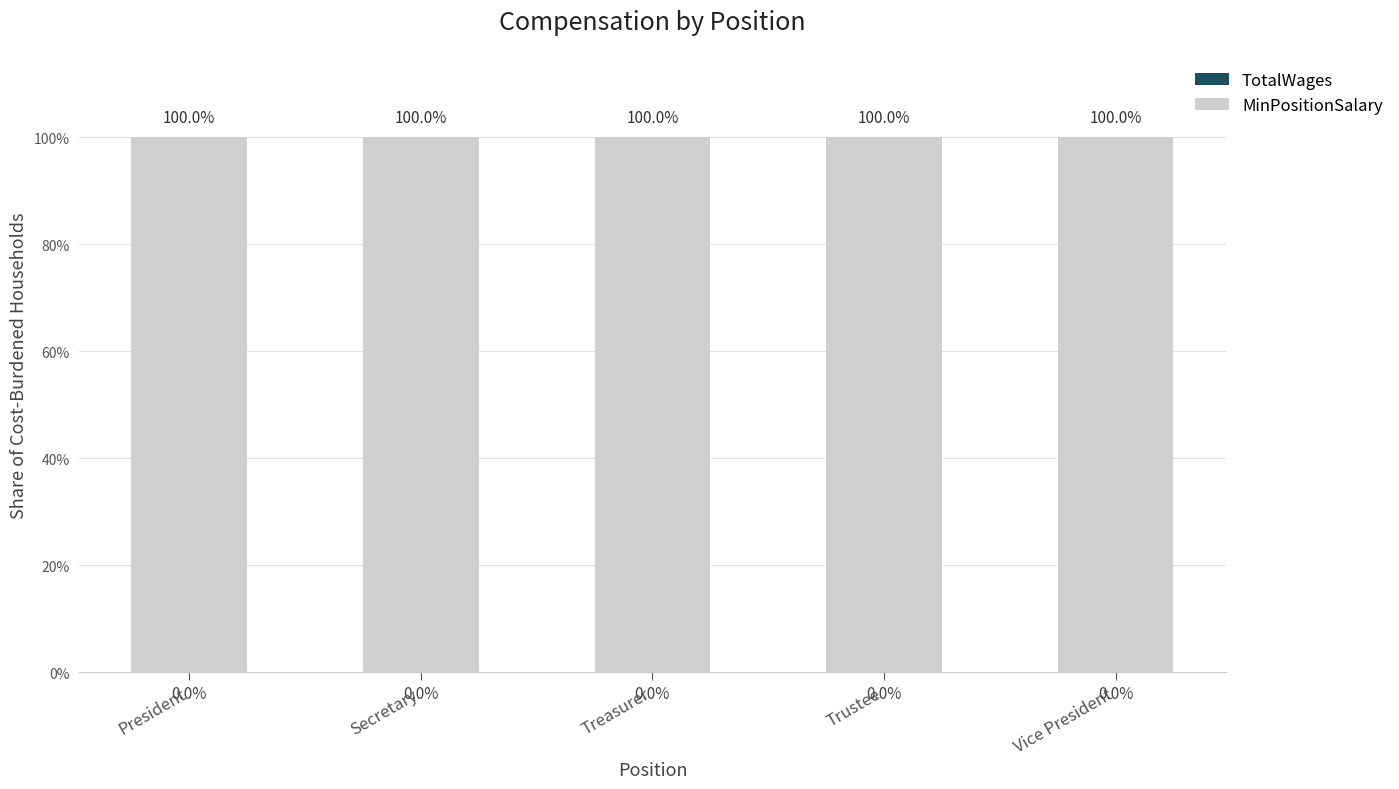

What is the total value across all series at Treasurer?

100